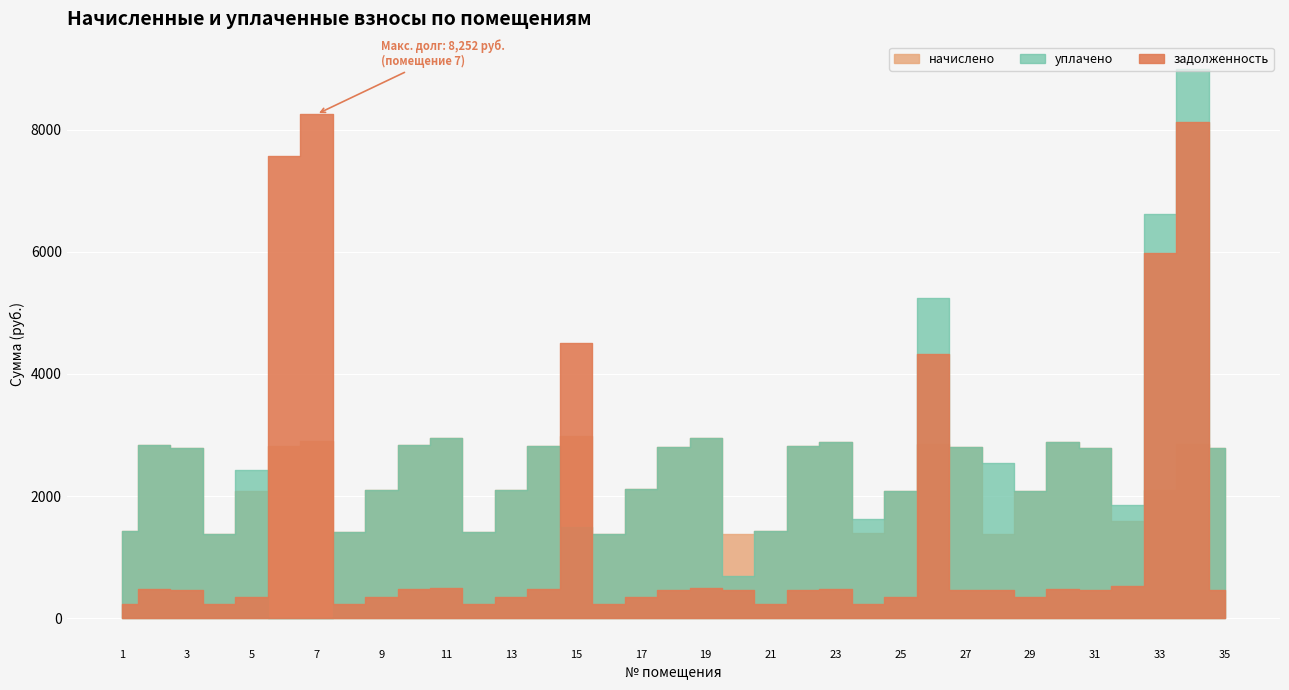

True or false: уплачено has more than 1 points higher than both neighbors.

True